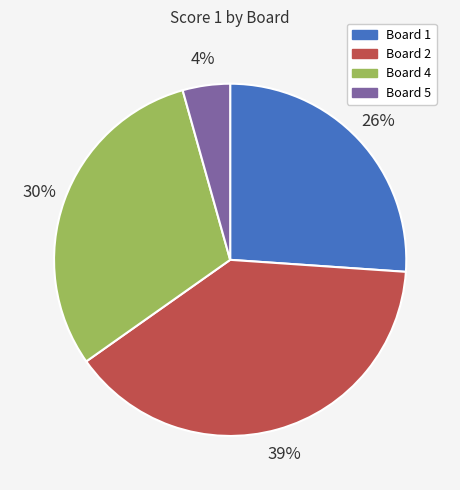

To the nearest percent, what is the difference between the largest and smallest slice percentages?

35%